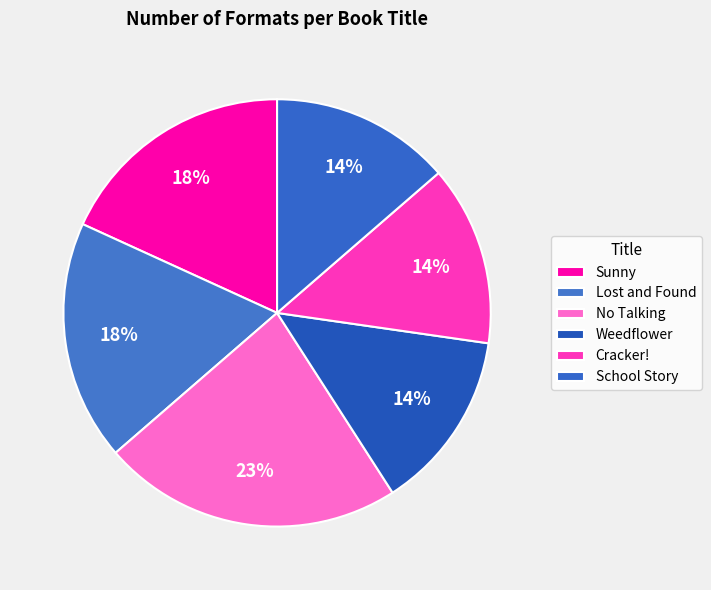

How many segments does this pie chart have?

6